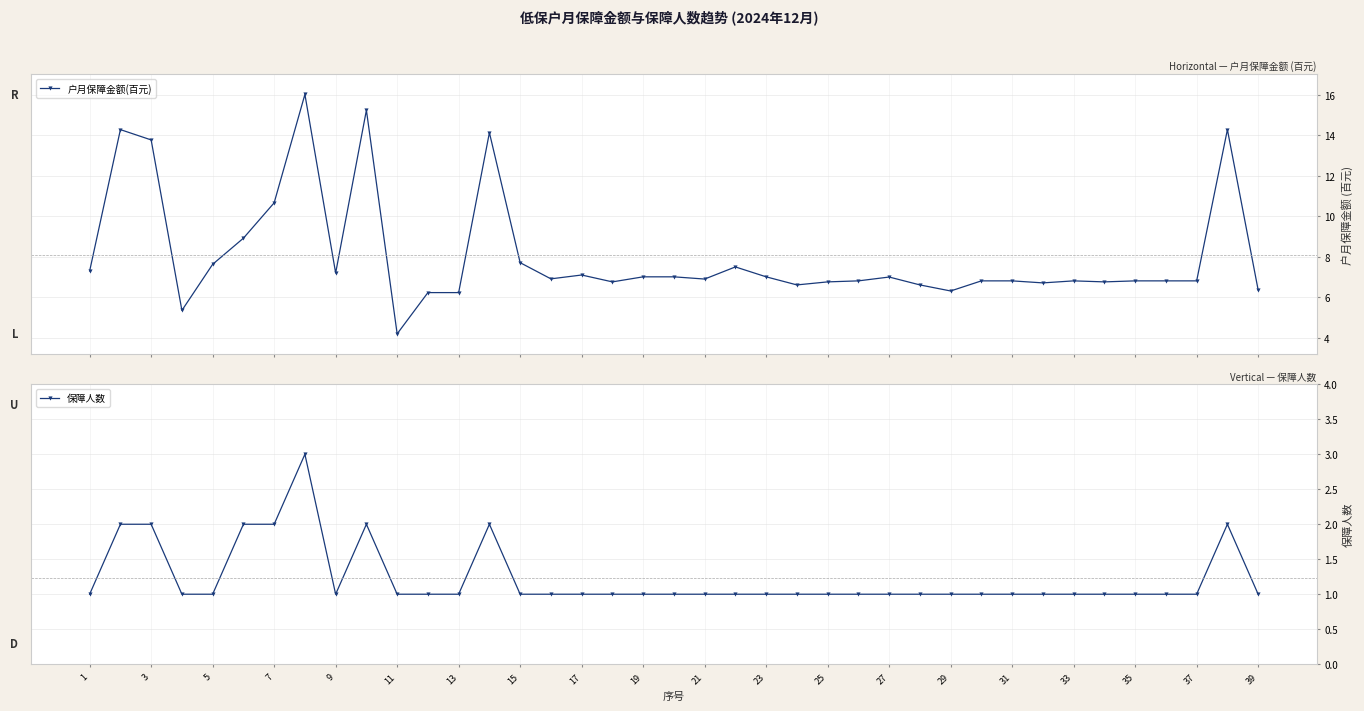

True or false: 户月保障金额(百元) has more than 0 interior local peaks.

True